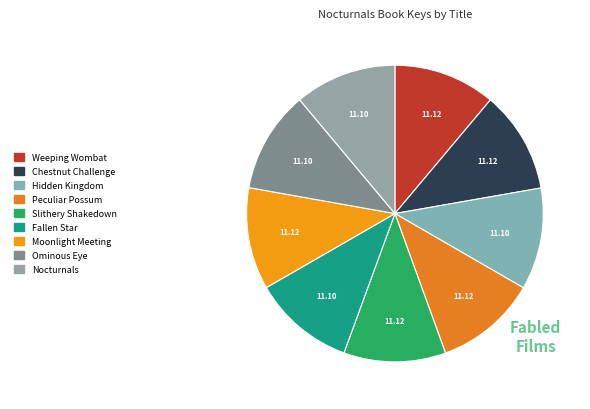

How many slices are in this pie chart?

9